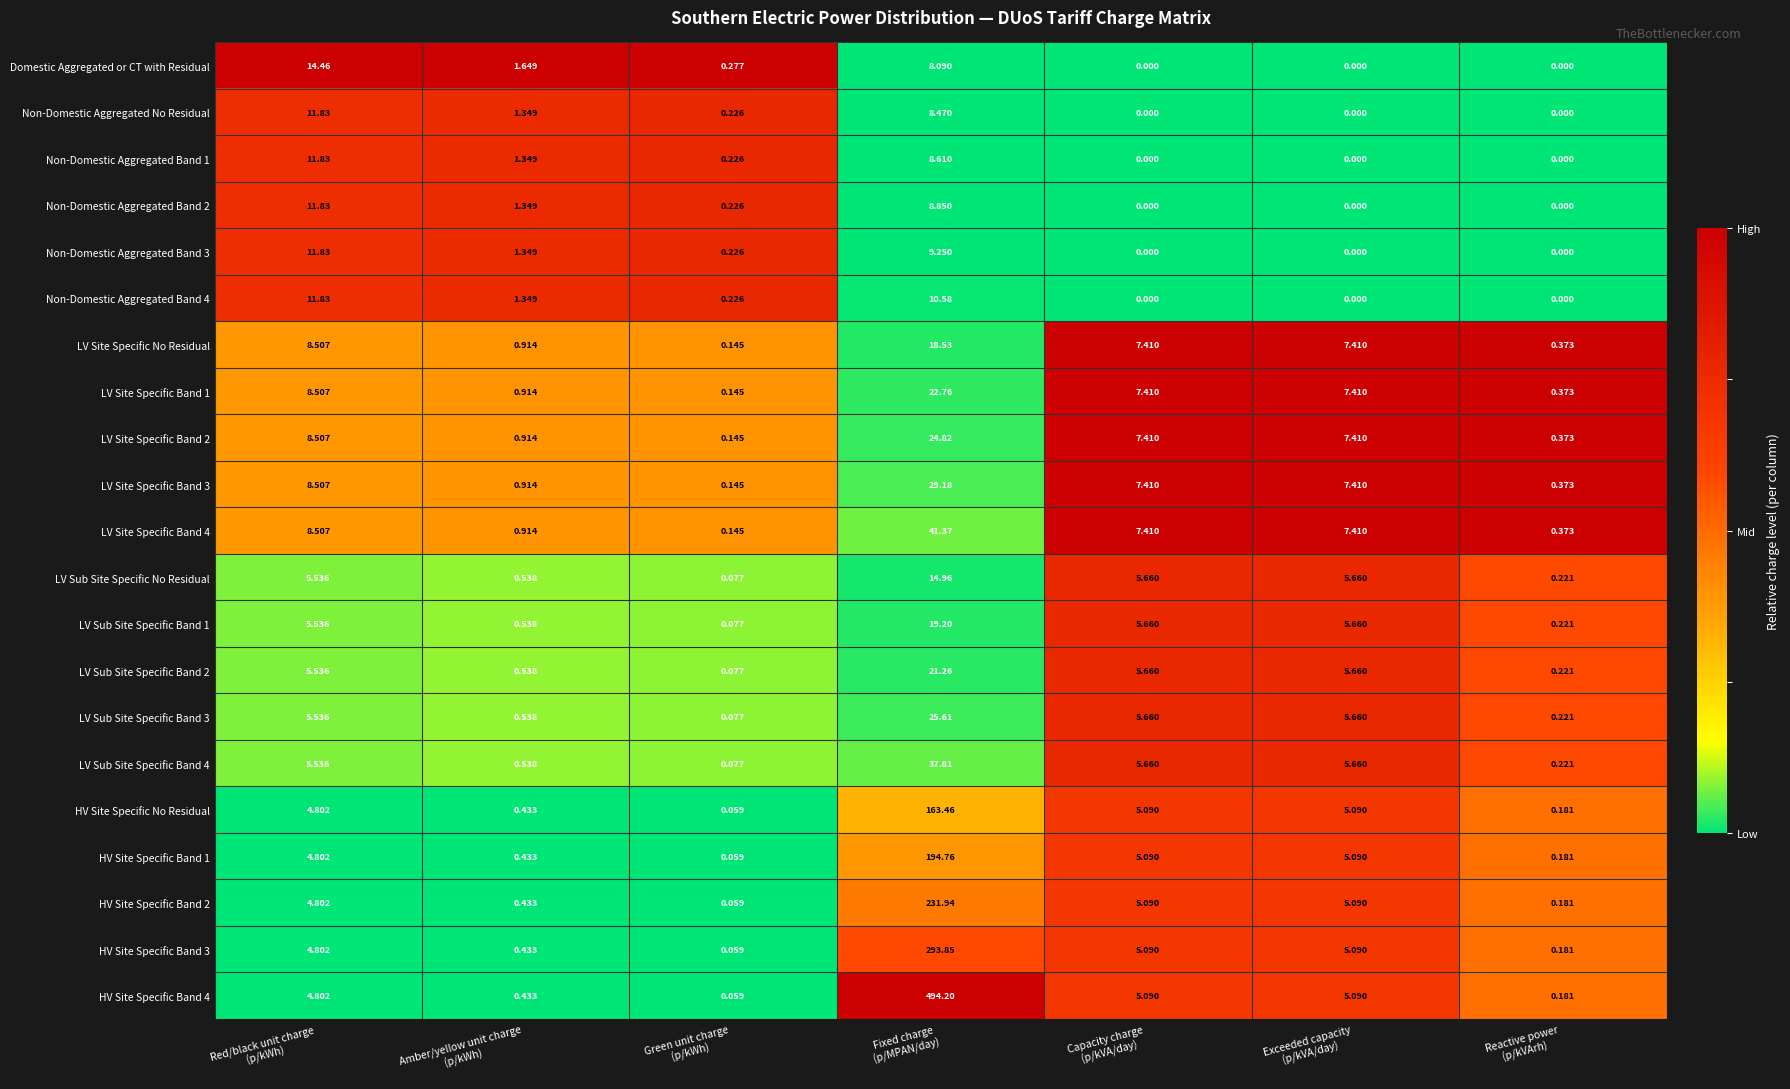

At how many categories does at least one series exceed 0?

7